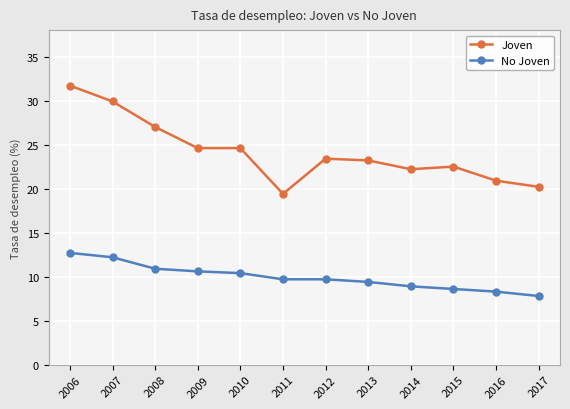

Does the chart have visible grid lines?

Yes